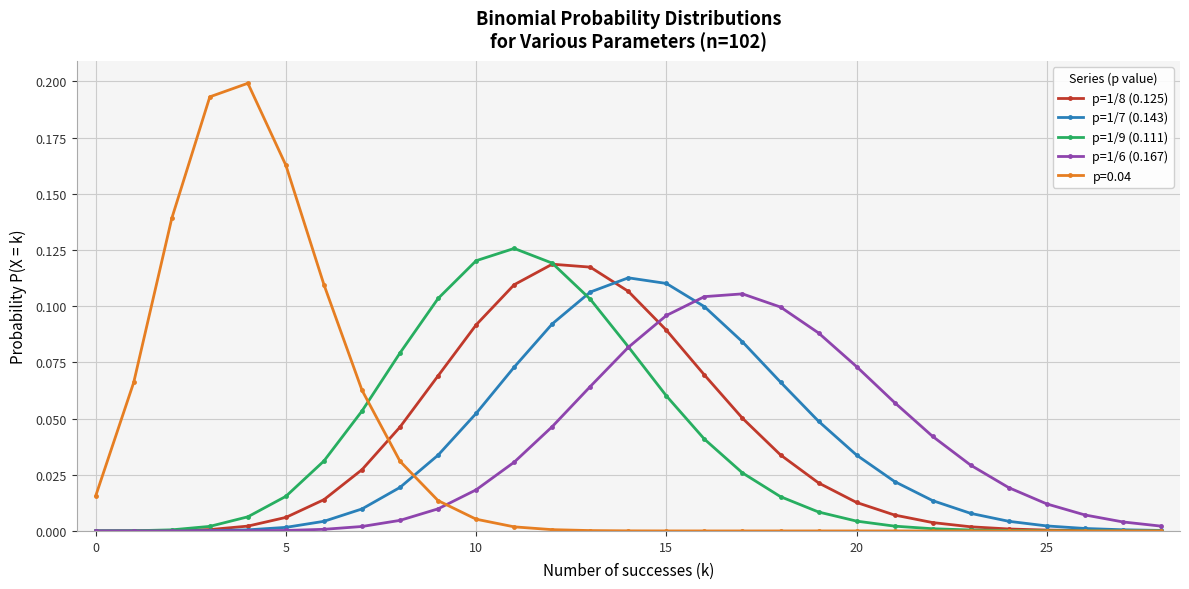

Which series has the widest spread of values?

p=0.04